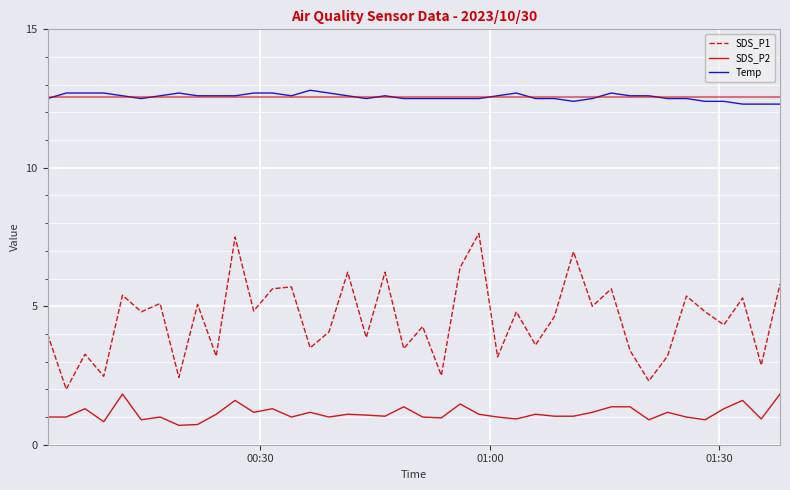

How many distinct data groups are displayed?

3